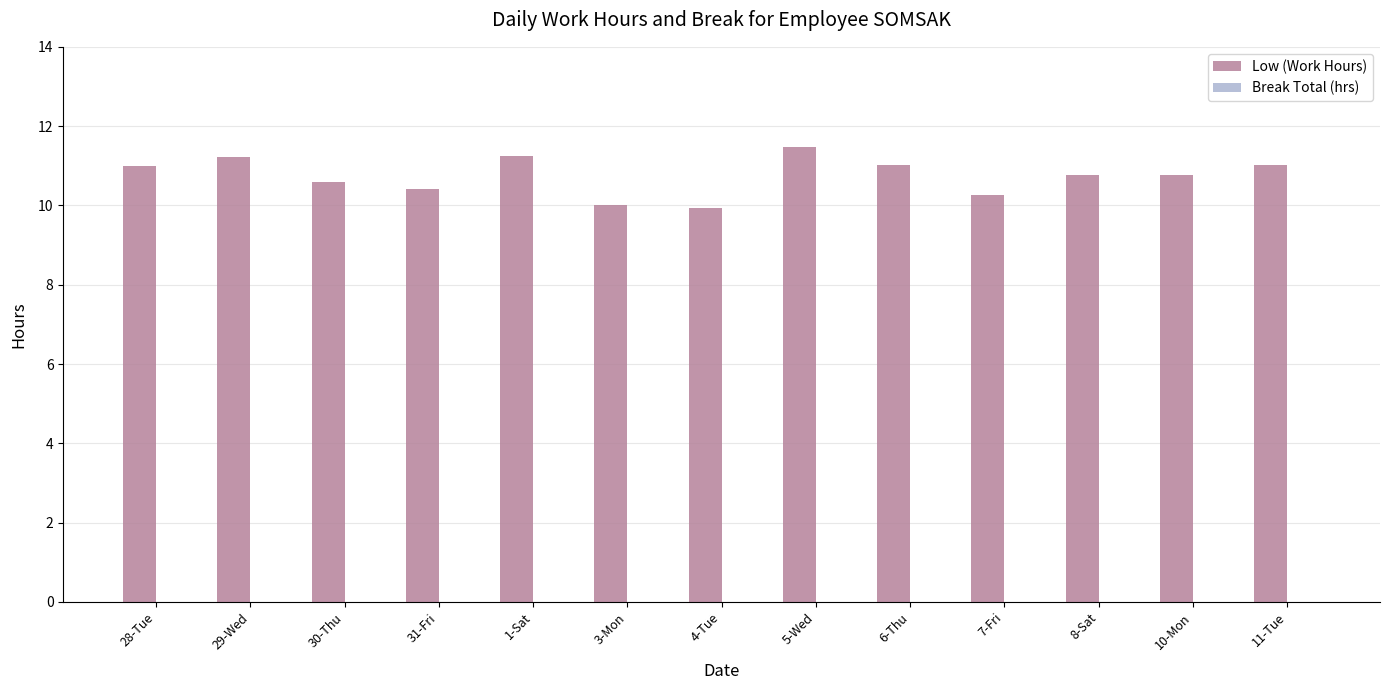

Reading left to right, list all the values displayed in this chart.

28-Tue=11.0	29-Wed=11.2	30-Thu=10.6	31-Fri=10.4	1-Sat=11.2	3-Mon=10.0	4-Tue=9.9	5-Wed=11.5	6-Thu=11.0	7-Fri=10.3	8-Sat=10.8	10-Mon=10.8	11-Tue=11.0